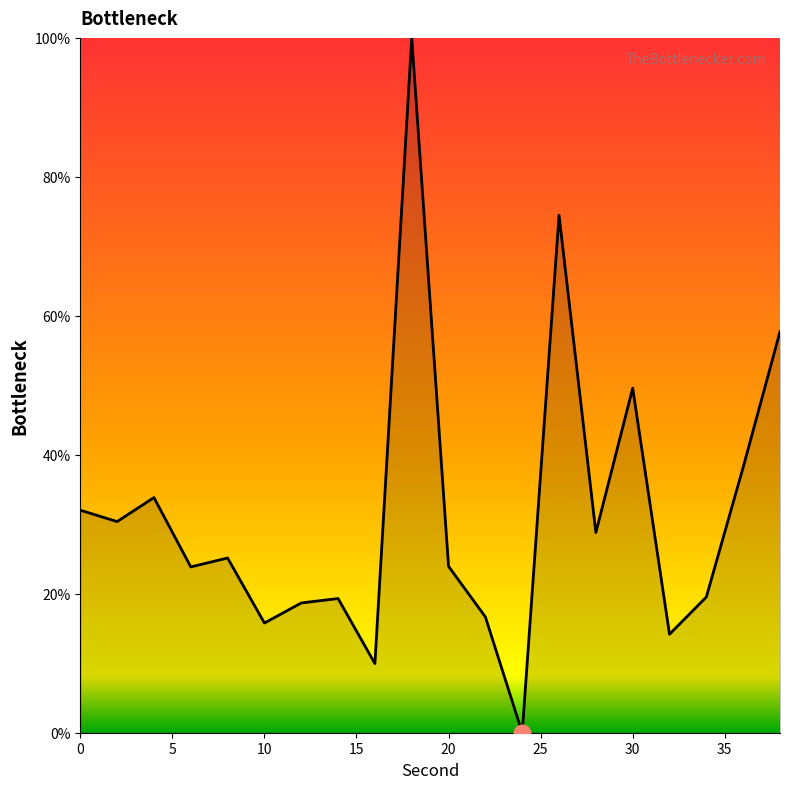

What is the greatest value displayed?

100.0